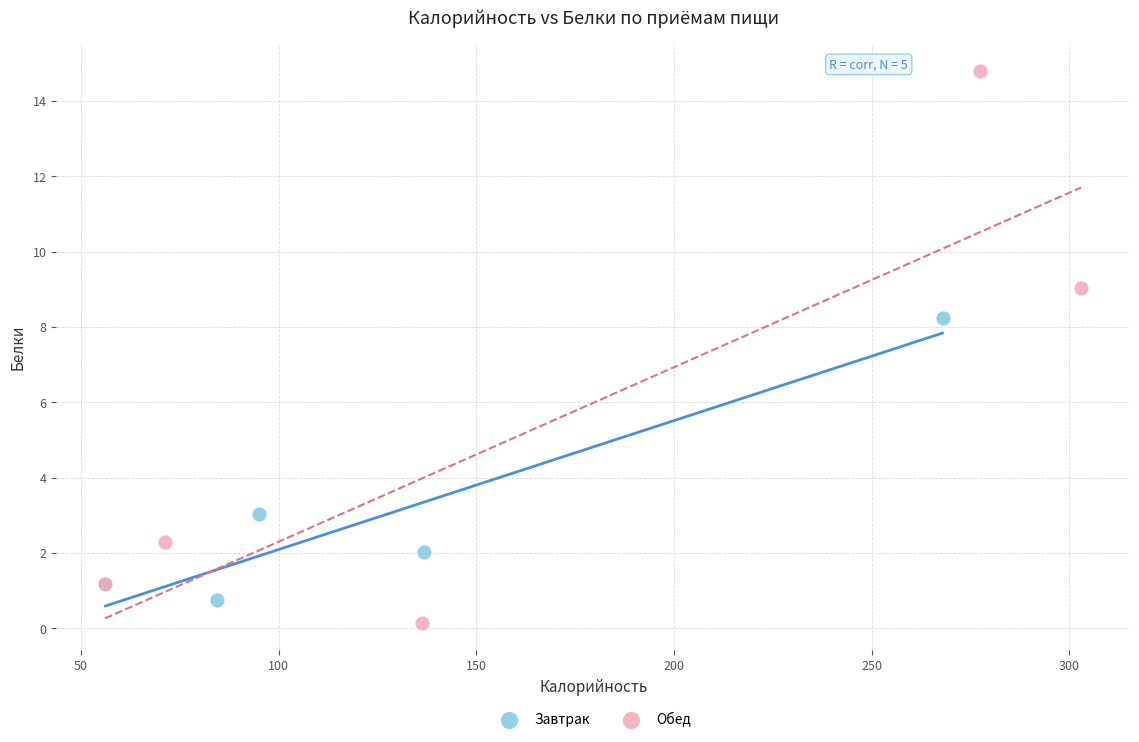

What are all the series names shown in the legend?

Завтрак, Обед